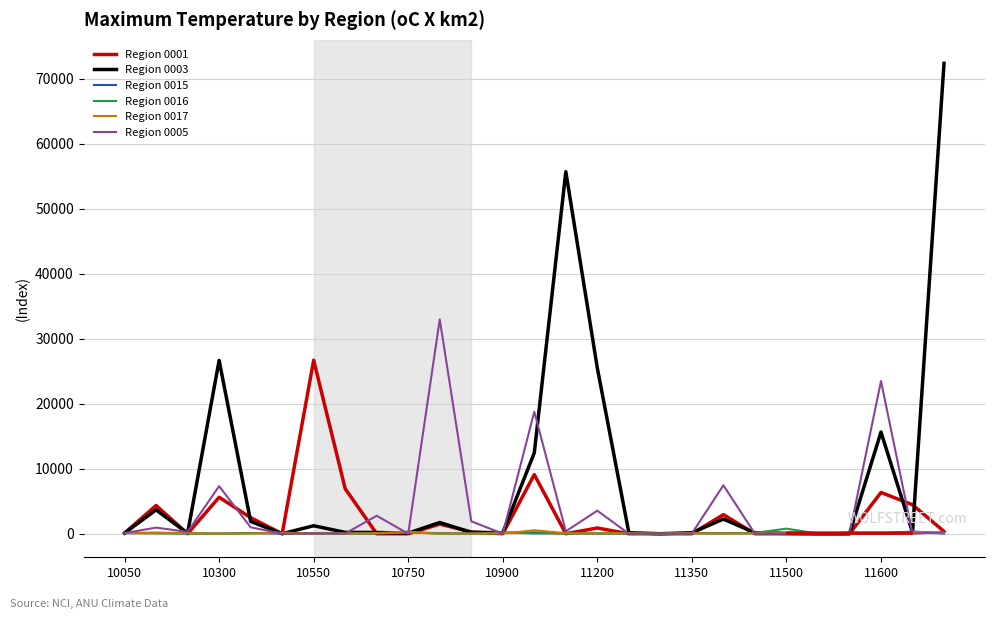

Which series has the widest spread of values?

Region 0003